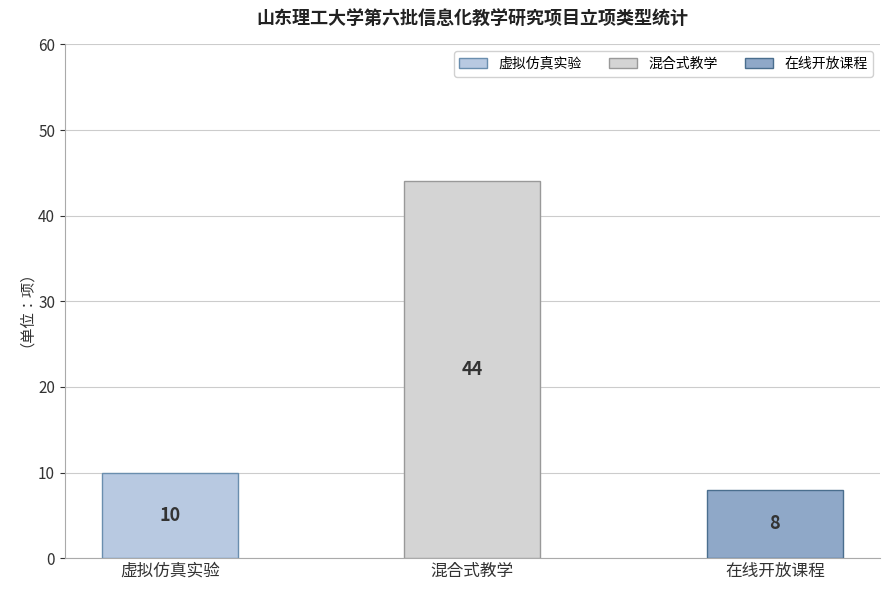

Rank the categories by value from lowest to highest.

在线开放课程, 虚拟仿真实验, 混合式教学